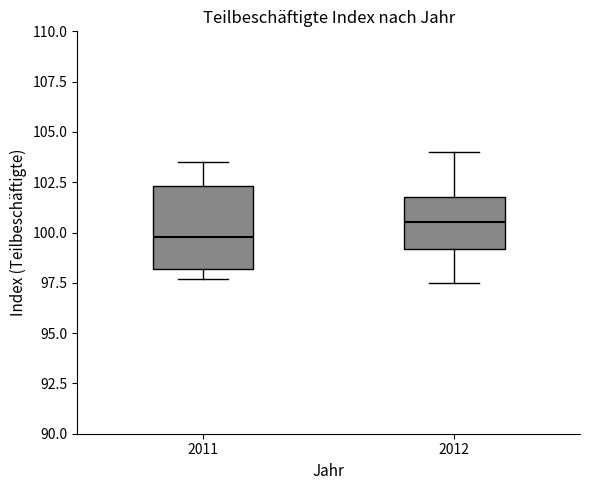

Which box is the tallest, from its lower edge to its upper edge?

2011